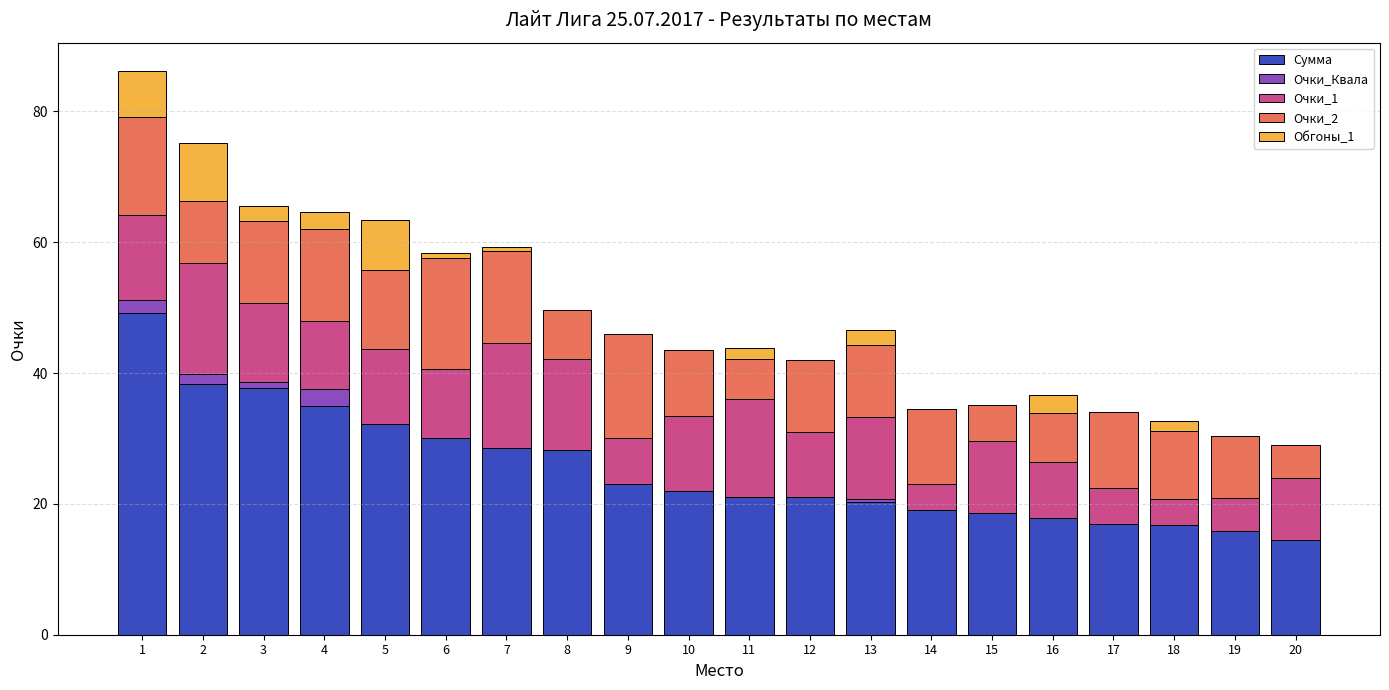

Does the chart contain stacked bars?

Yes